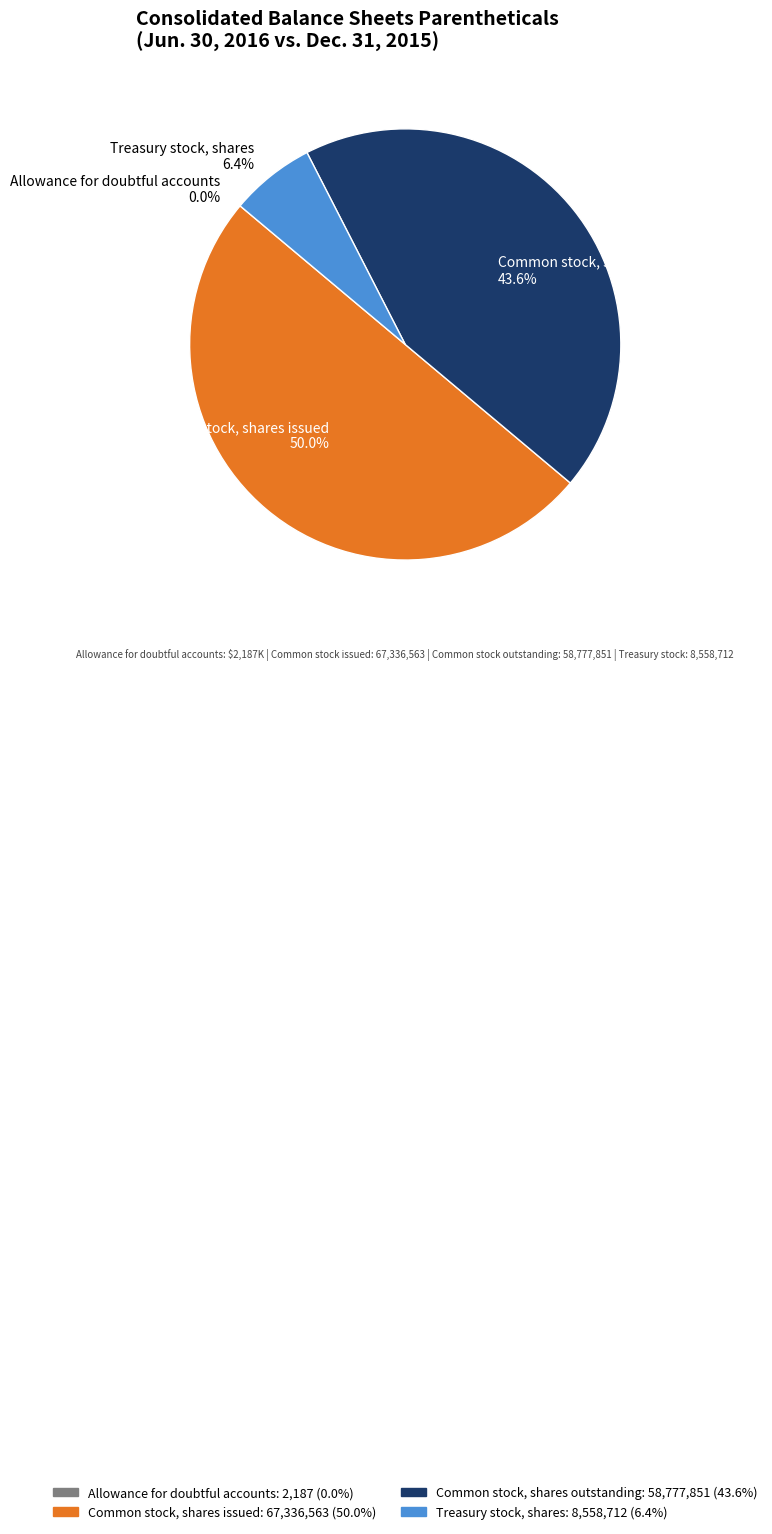

Which has a higher value, Common stock, shares issued or Common stock, shares outstanding?

Common stock, shares issued